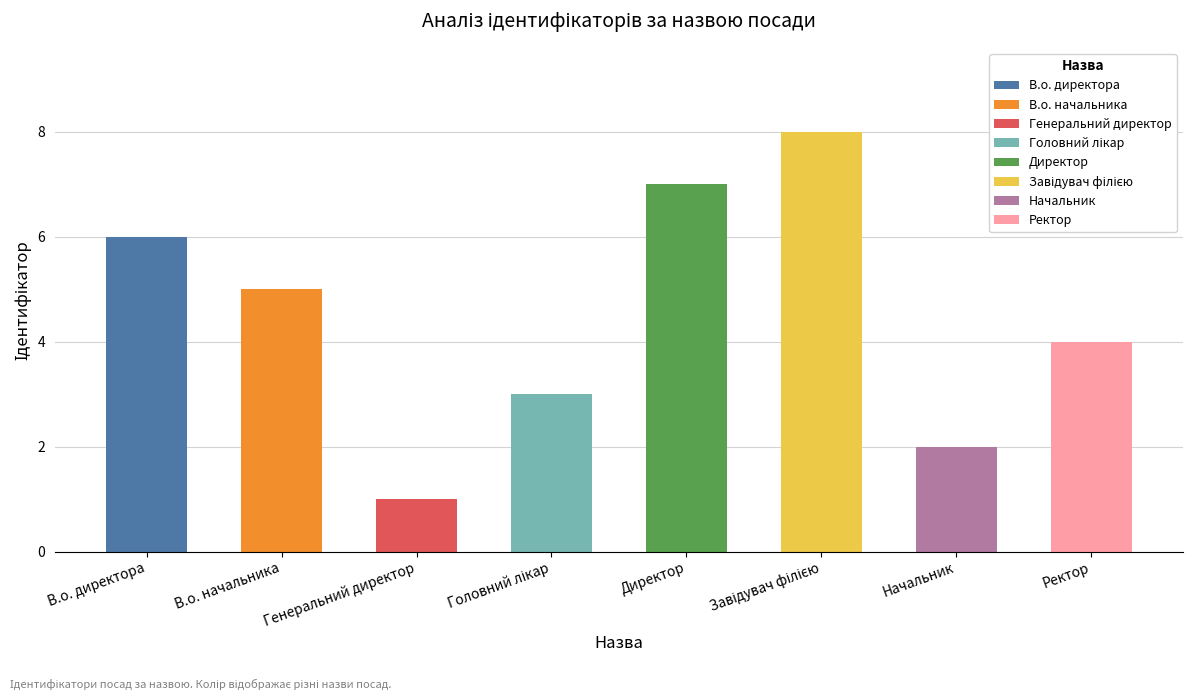

What is the sum of all values?

36